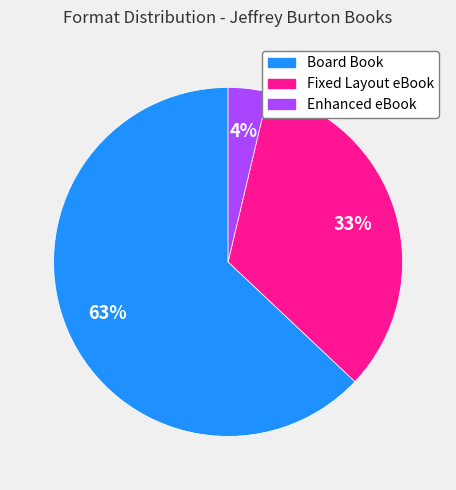

To the nearest percent, what is the difference between the largest and smallest slice percentages?

59%